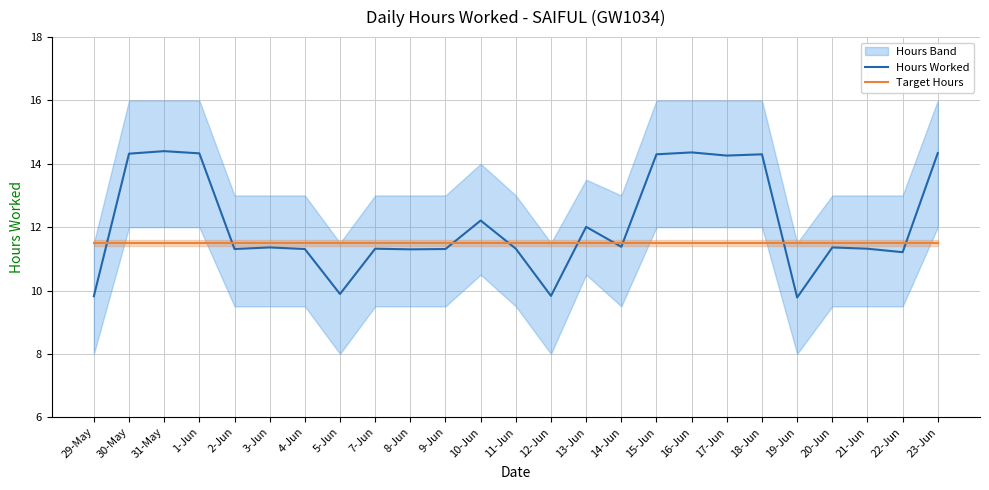

What is the sum of the Target Hours values at 30-May and 23-Jun?

23.0